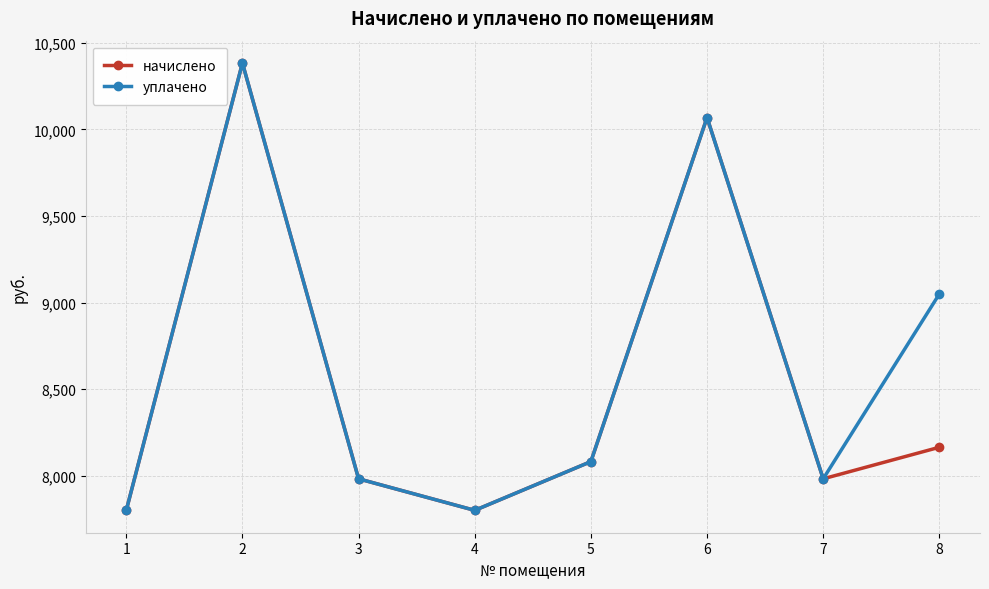

The уплачено series shows 7799.8 at 4. True or false?

True